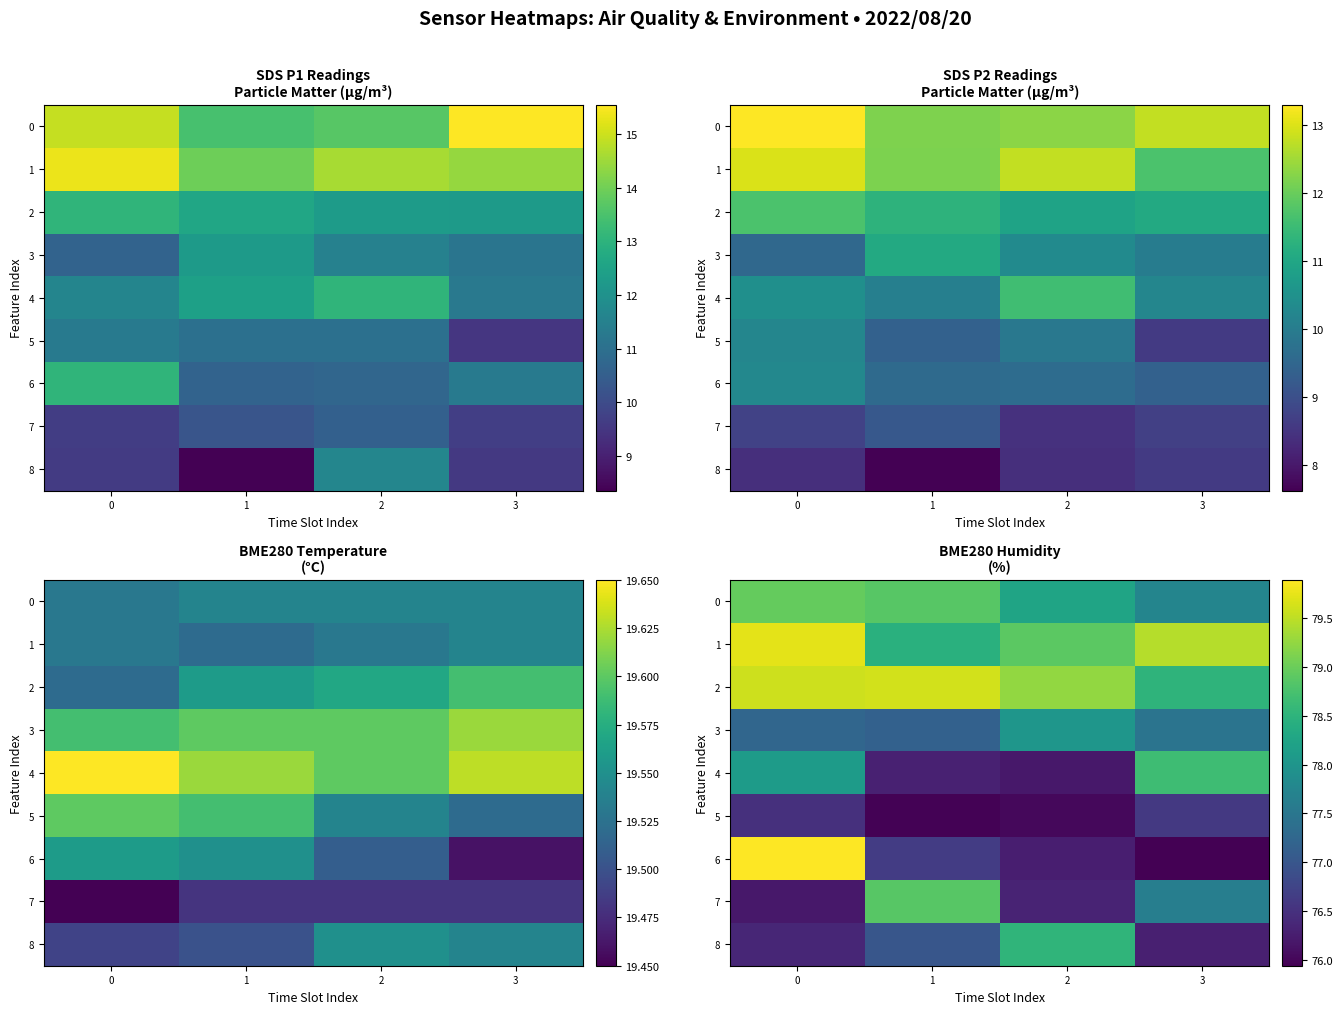

What is the minimum value for 7?

76.2